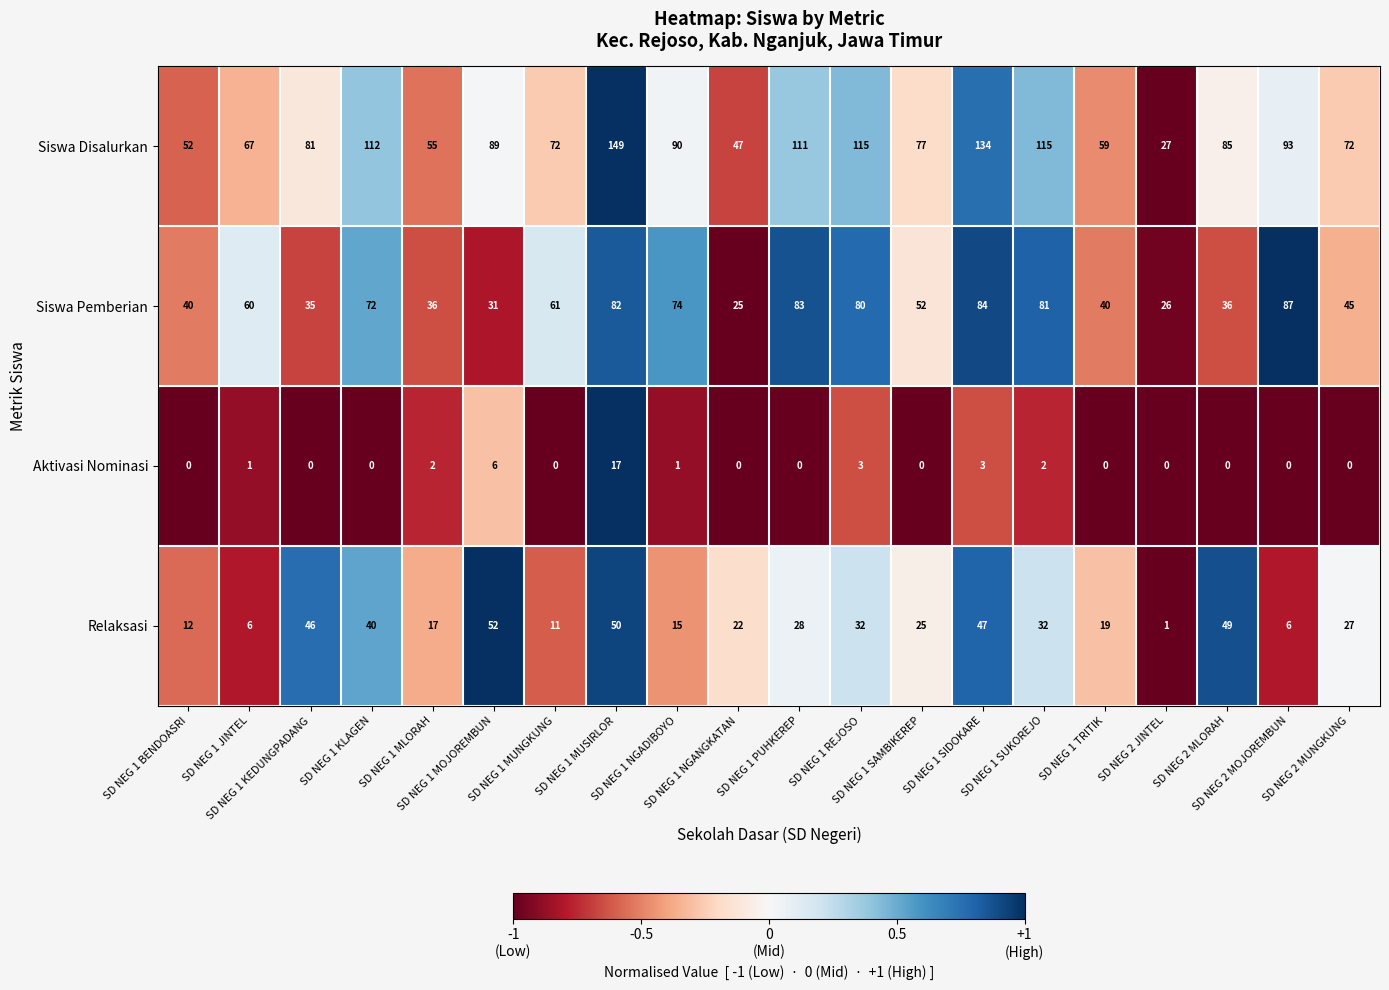

Rank the series by their average value, from highest to lowest.

Siswa Disalurkan, Siswa Pemberian, Relaksasi, Aktivasi Nominasi